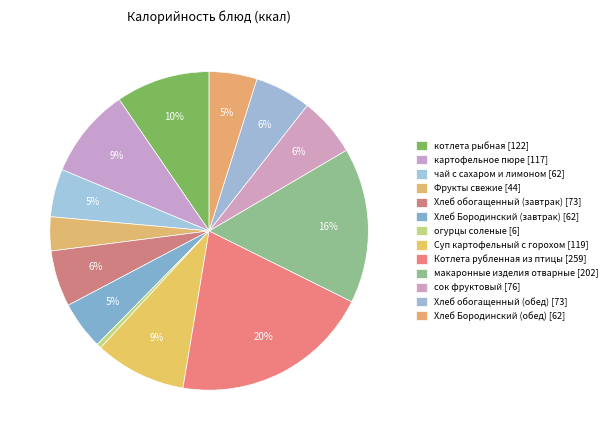

Does any single category account for the majority?

No